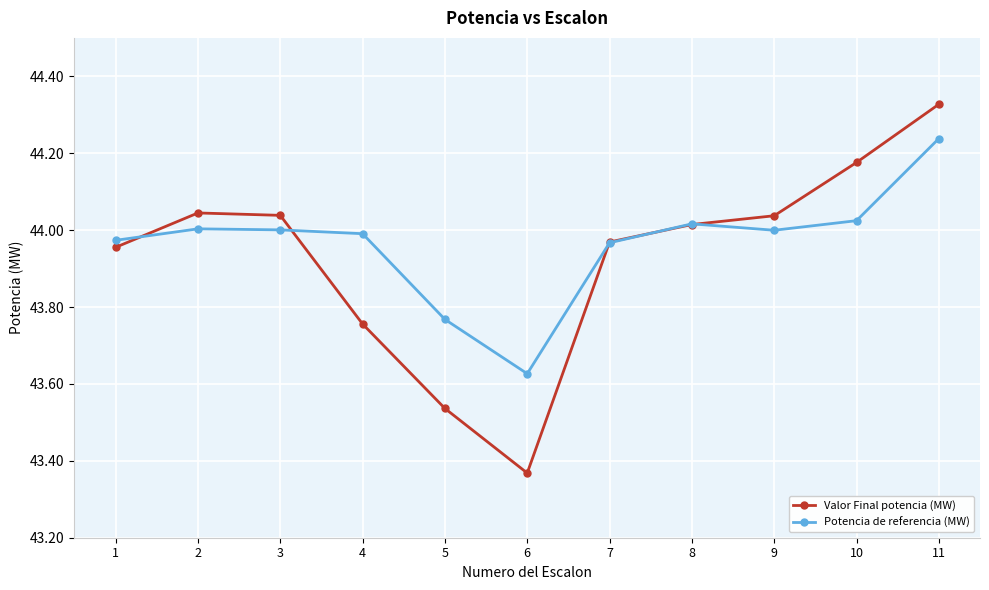

List the series in order of their peak value, highest first.

Valor Final potencia (MW), Potencia de referencia (MW)